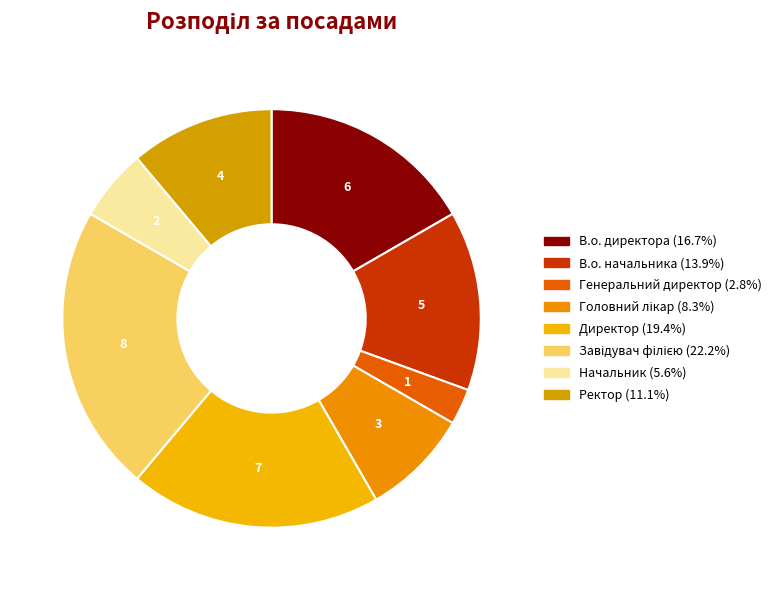

Does any single category account for the majority?

No